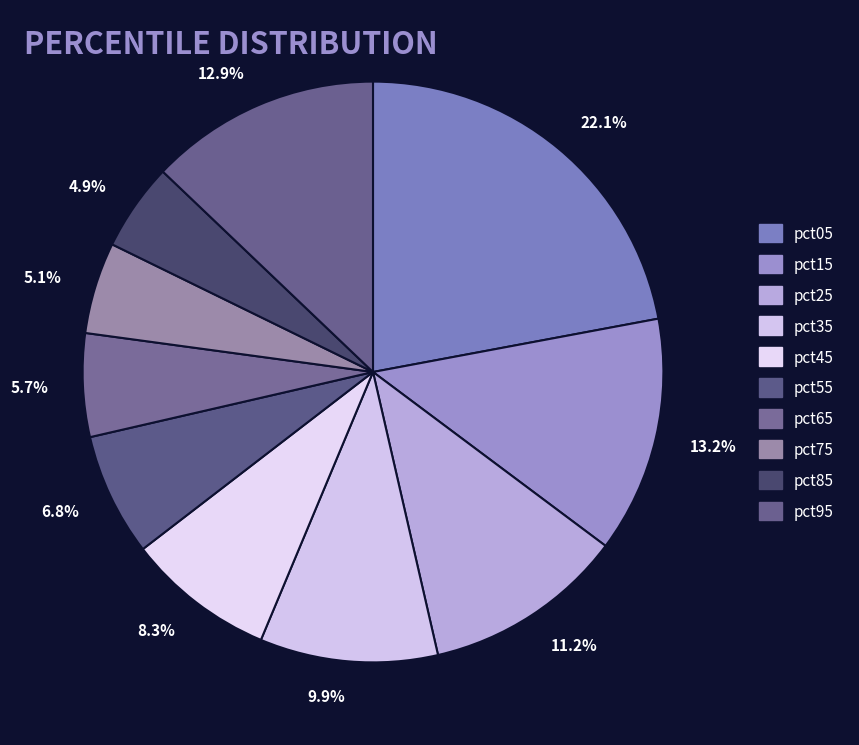

To the nearest percent, what is the difference between the largest and smallest slice percentages?

17%